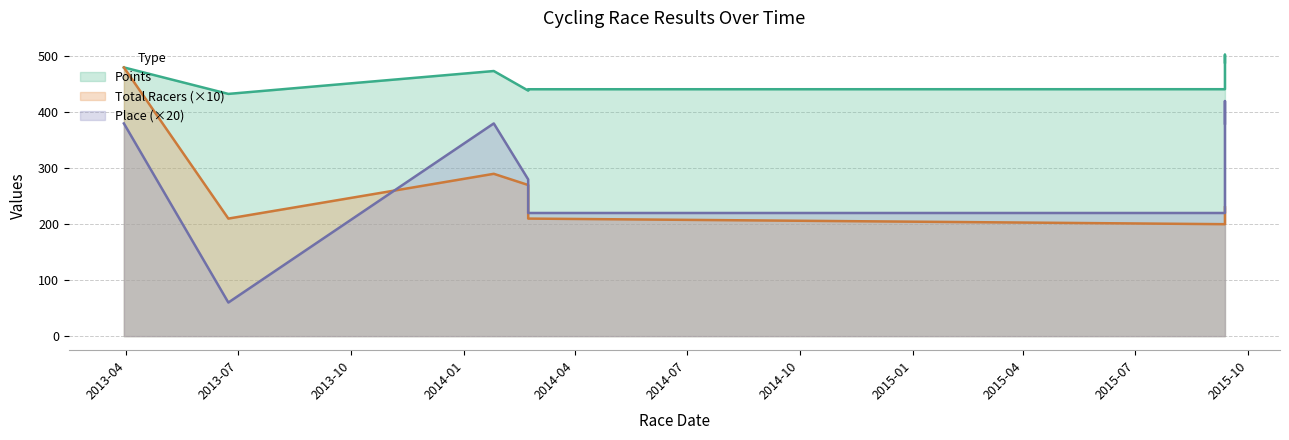

What is the value of the Place point at the 8th from the left?

220.0